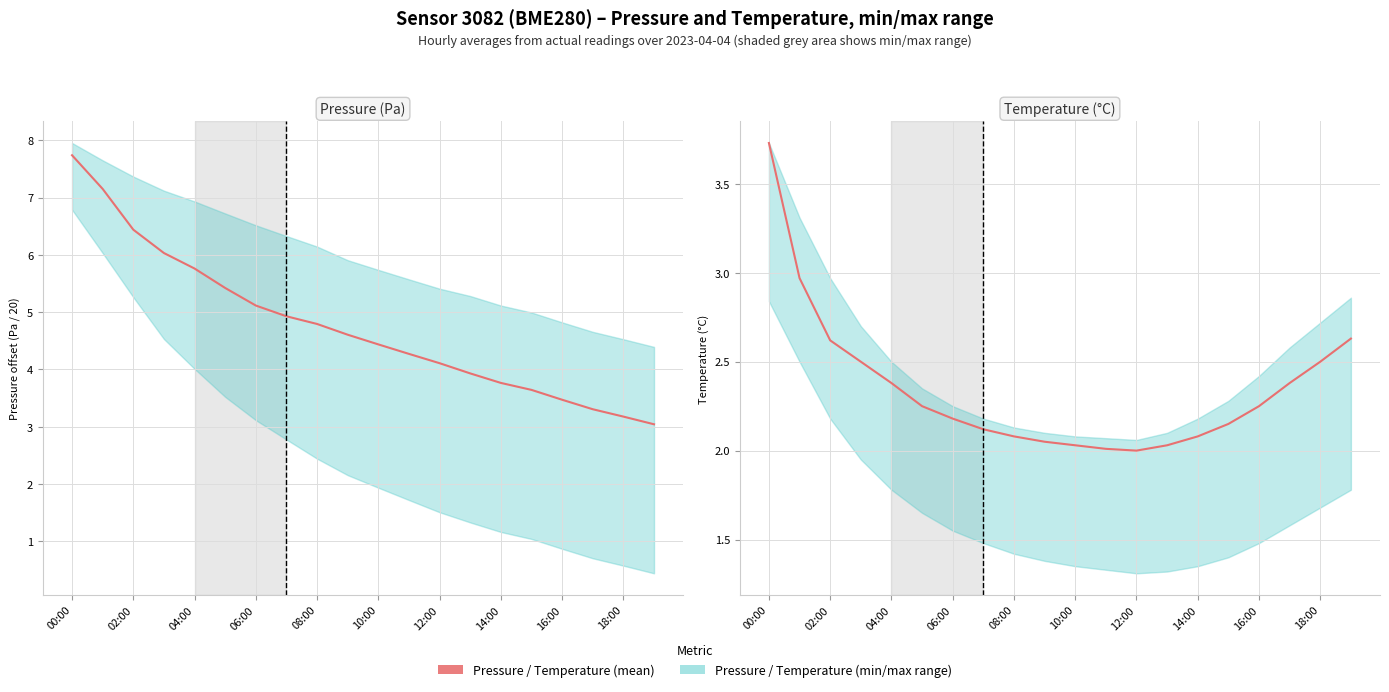

True or false: Pressure (mean) and Temperature (mean) intersect in this chart.

False